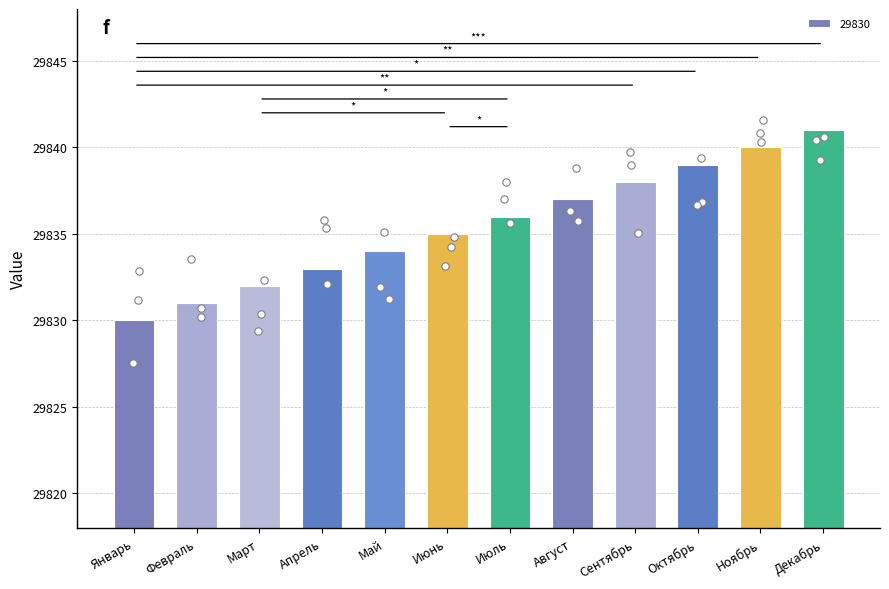

Between Декабрь and Март, which is larger?

Декабрь